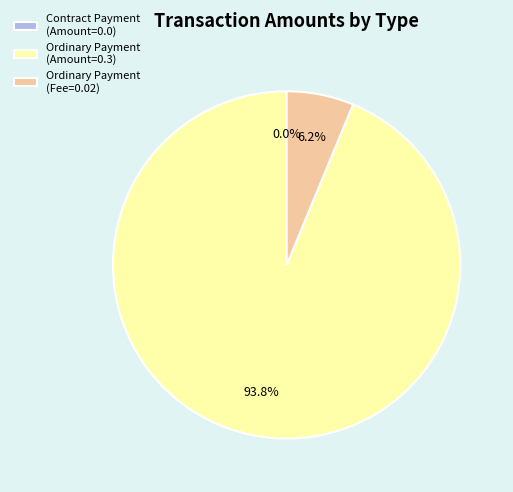

How many segments does this pie chart have?

3